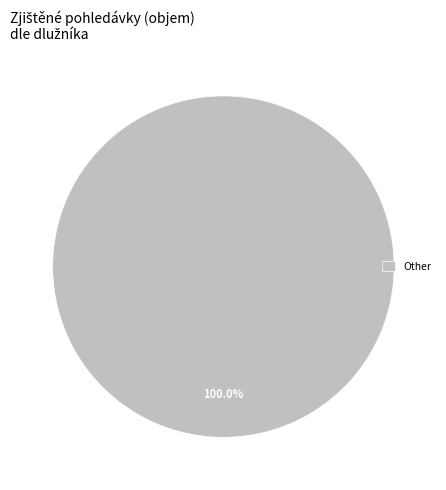

Which category accounts for the majority?

Other